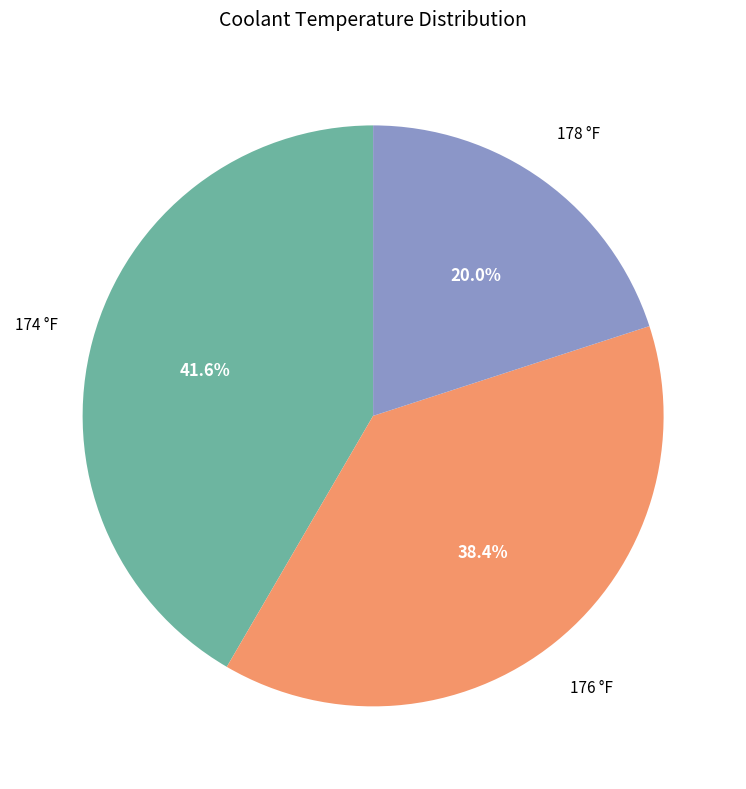

Is there a majority slice in this chart?

No